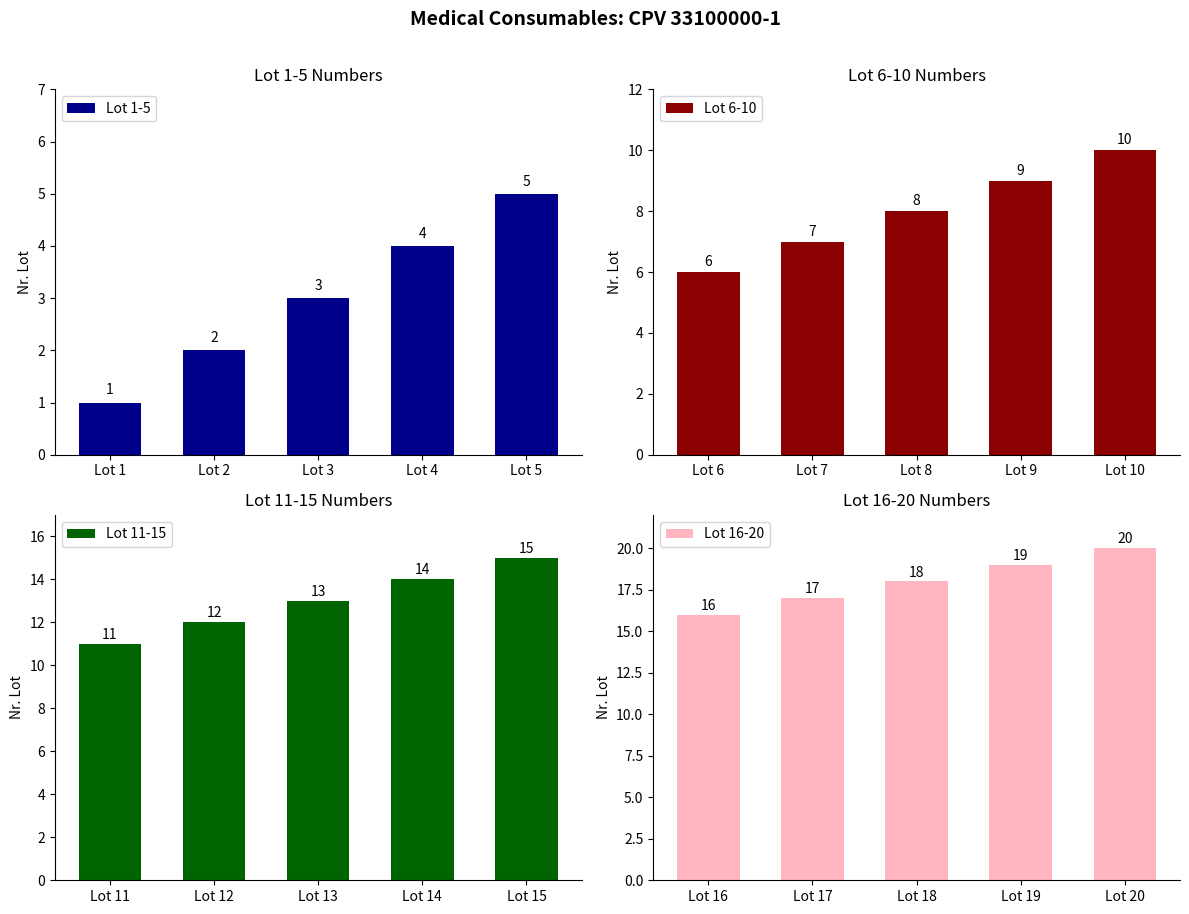

What is the difference between the Lot 16-20 values at Lot 17 and Lot 19?

2